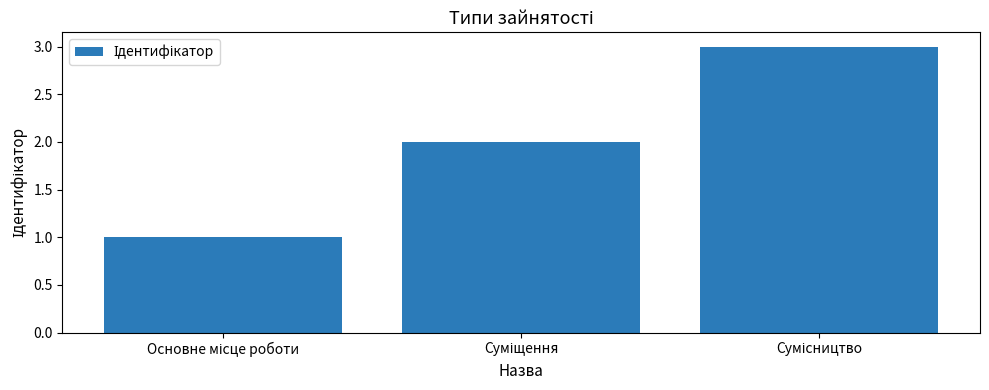

What is the sum of all values?

6